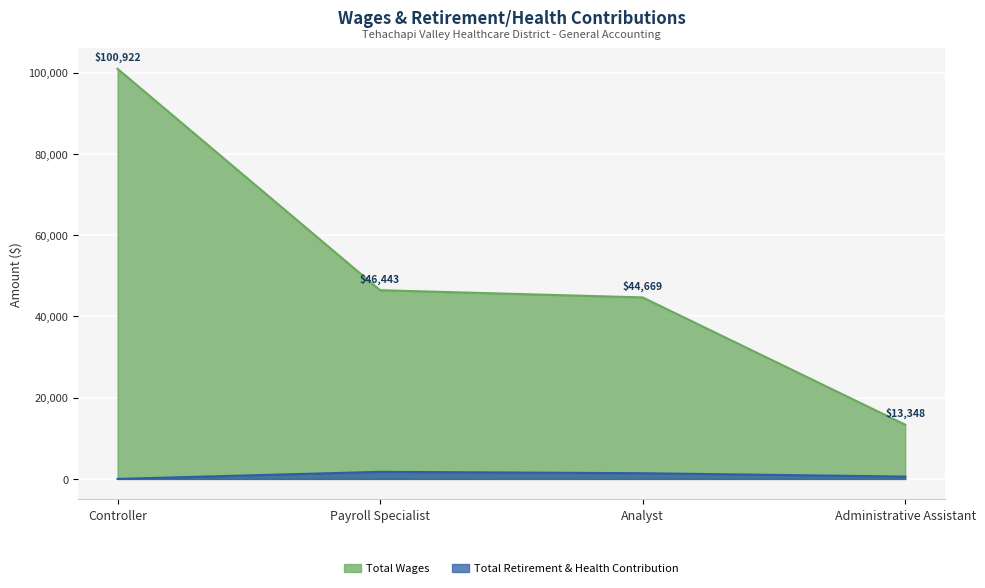

Which series changed the most between Payroll Specialist and Administrative Assistant?

Total Wages